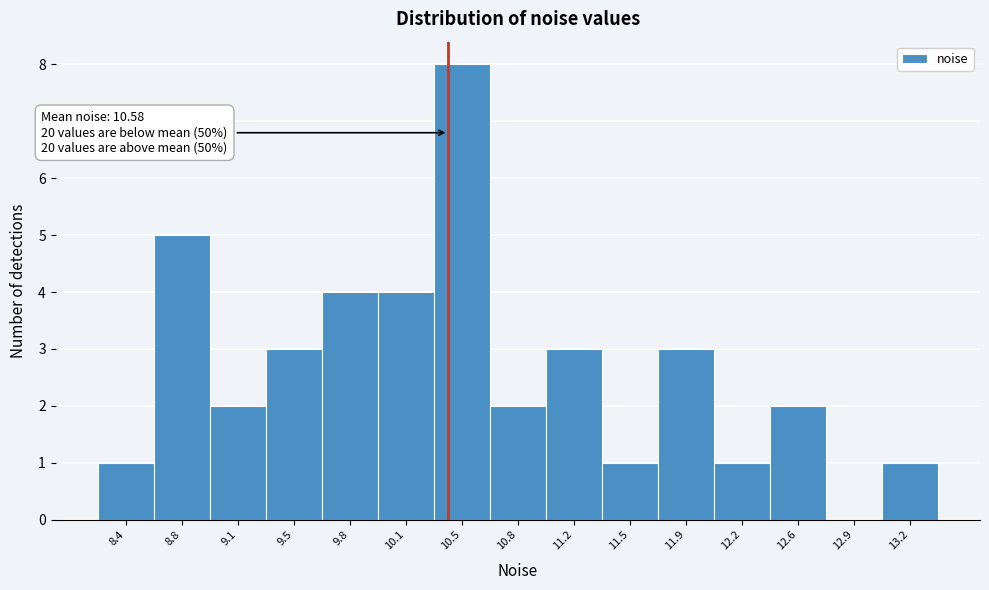

Reading left to right, list all the values displayed in this chart.

8.4=1	8.8=5	9.1=2	9.5=3	9.8=4	10.1=4	10.5=8	10.8=2	11.2=3	11.5=1	11.9=3	12.2=1	12.6=2	12.9=0	13.2=1